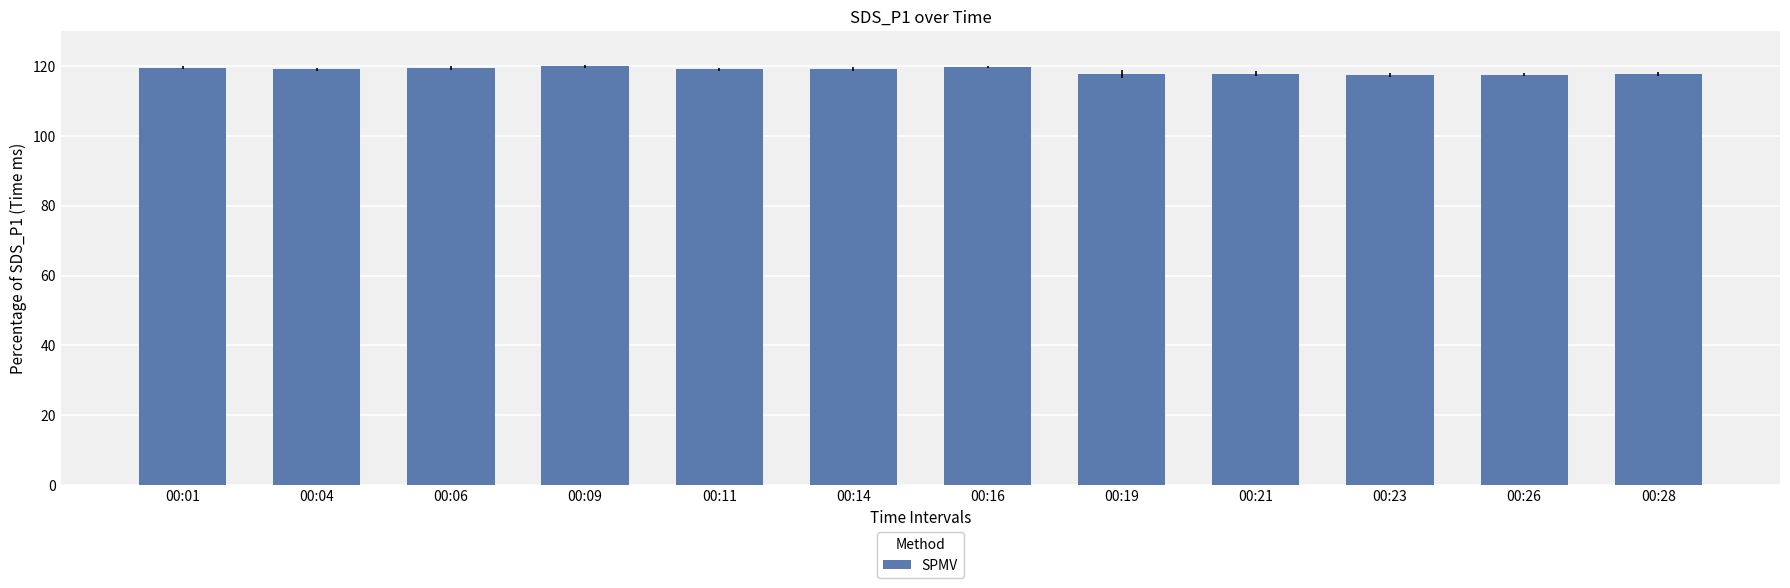

Approximately how many times larger is the value at 00:14 compared to 00:23?

1.0